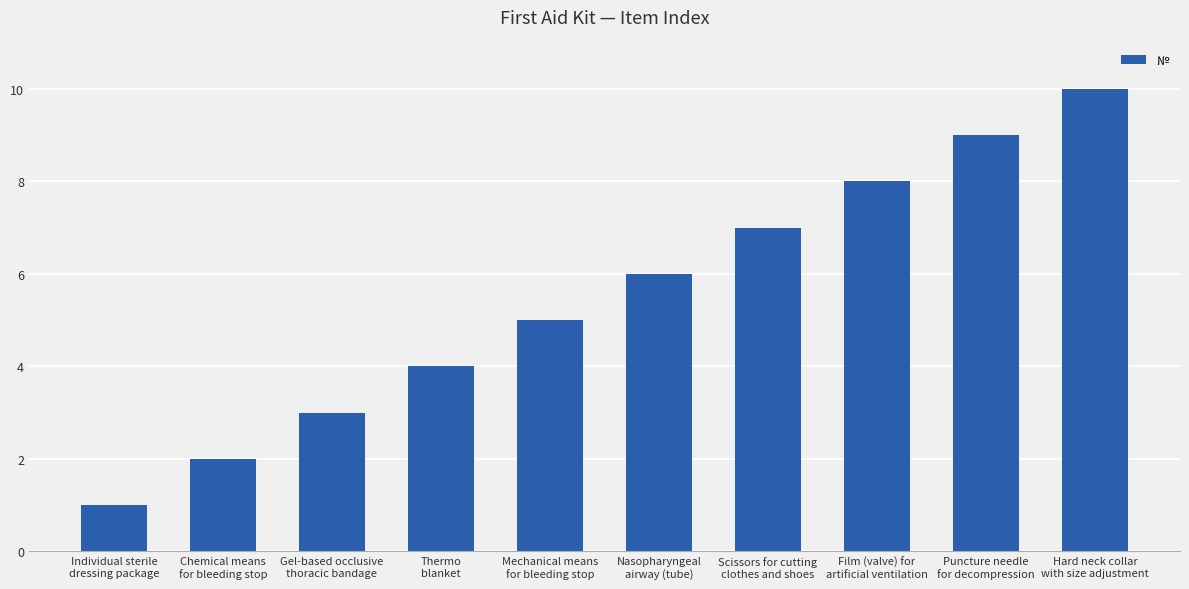

What is the ratio of the value at Thermo
blanket to the value at Puncture needle
for decompression?

0.4